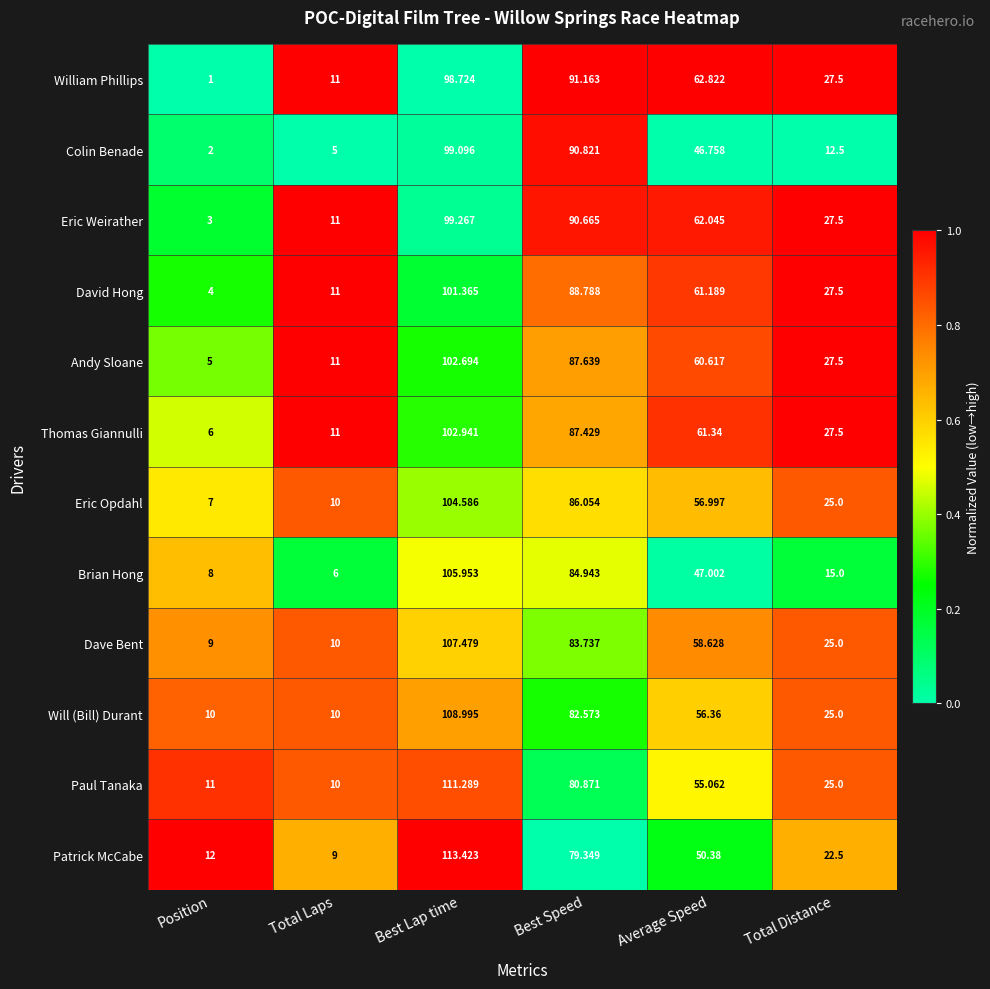

Which series has the widest spread of values?

Patrick McCabe